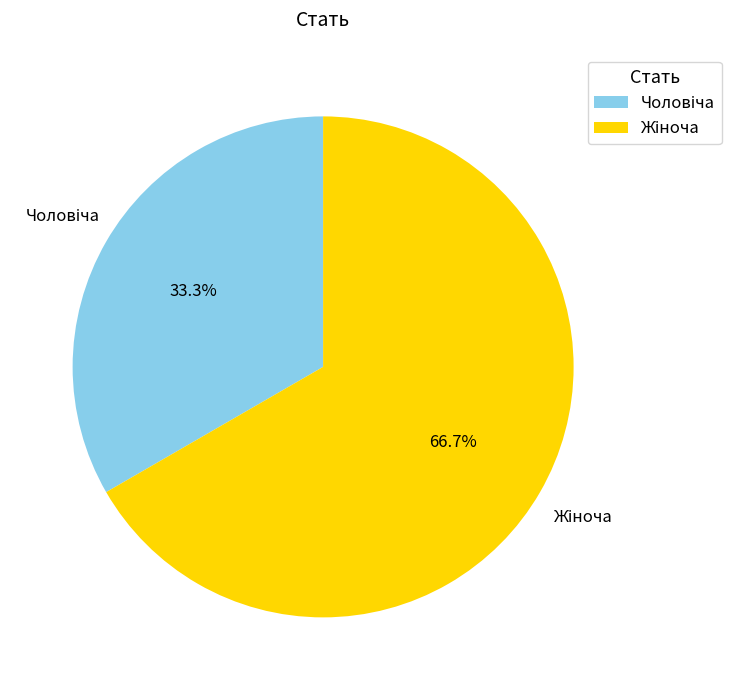

Does any single category account for the majority?

Yes